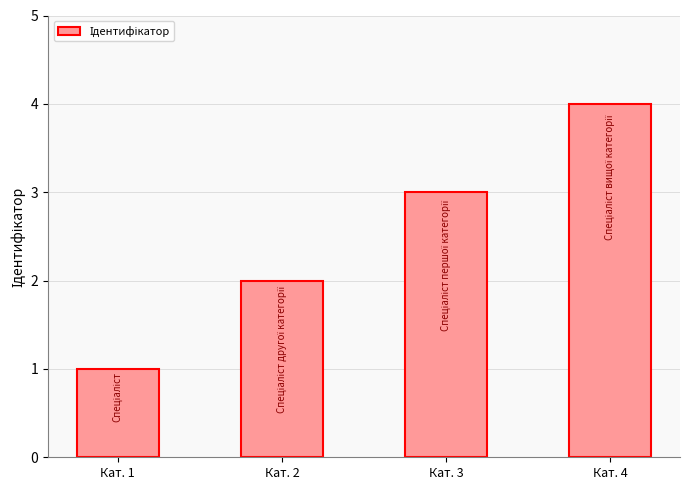

What is the change in value from Кат. 1 to Кат. 3?

+2